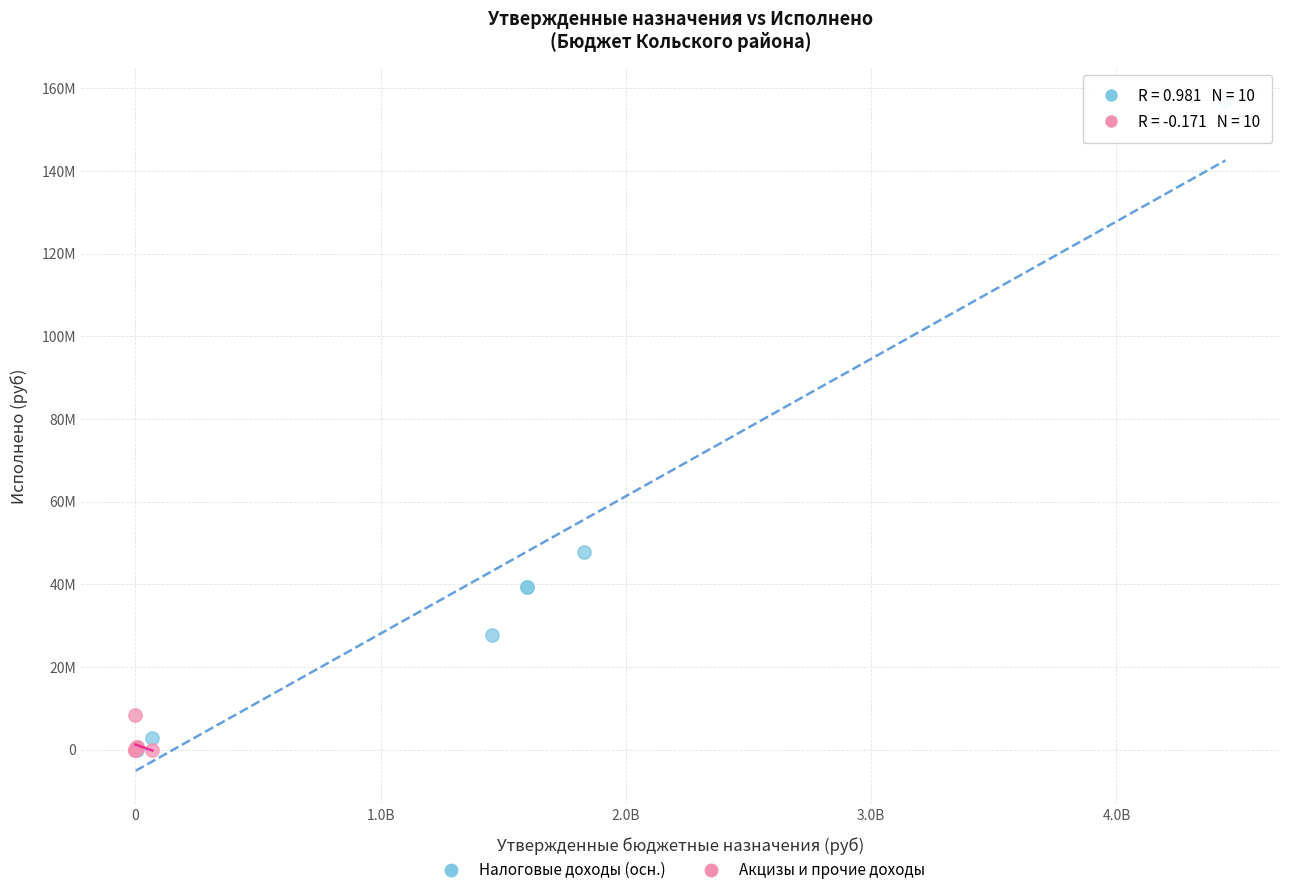

What are all the series names shown in the legend?

Налоговые доходы (осн.), Акцизы и прочие доходы